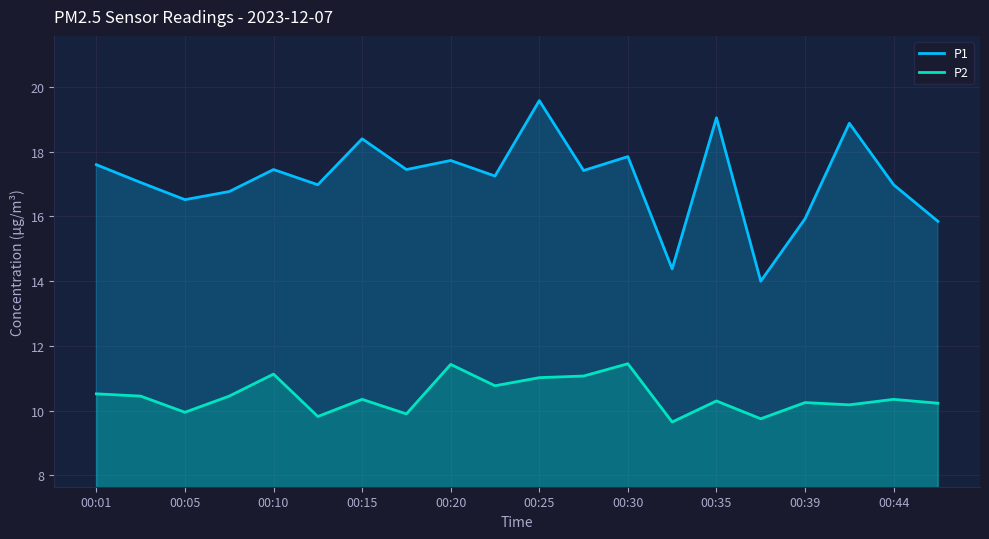

What is the greatest value displayed?

19.6